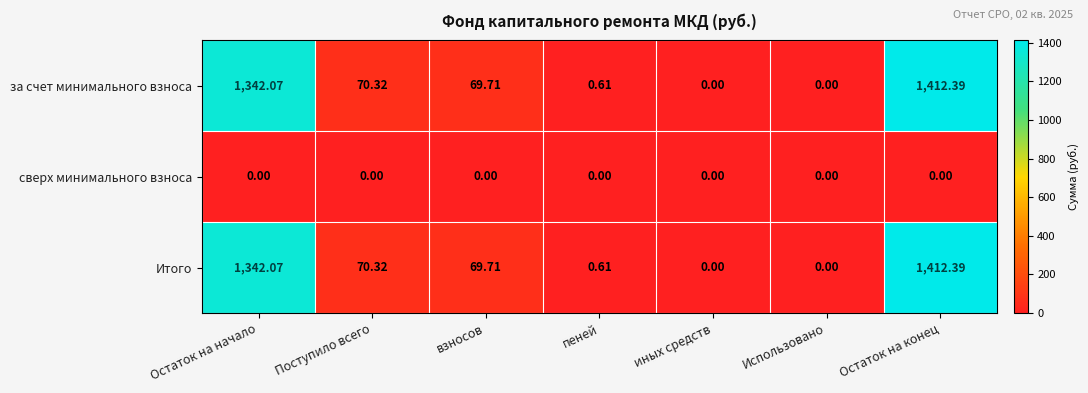

Is the value of за счет минимального взноса at взносов greater than the value of Итого at Остаток на конец?

No